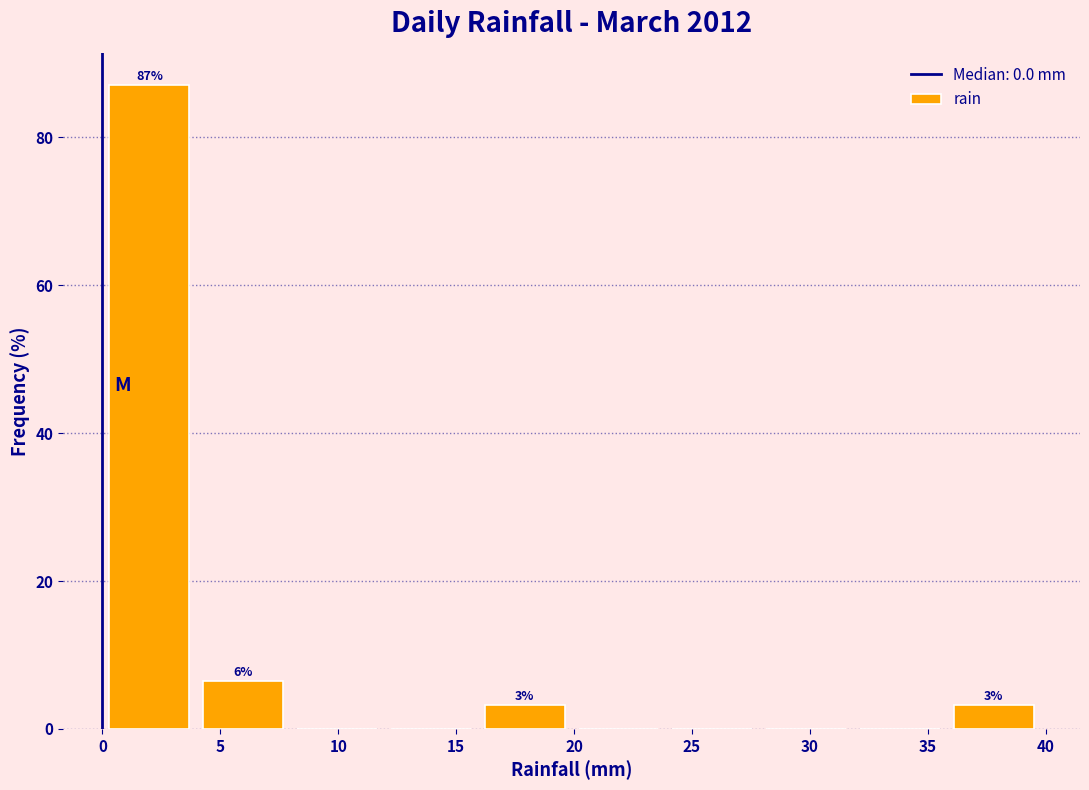

Which range on the x-axis has the tallest bar?

0 to 4